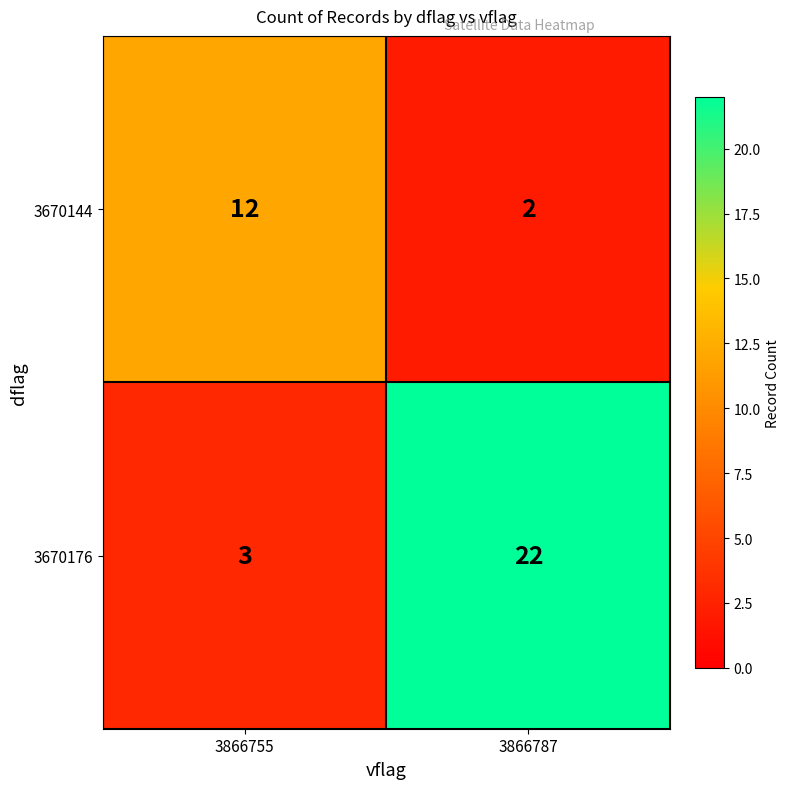

What is the average value of the 3670144 series?

7